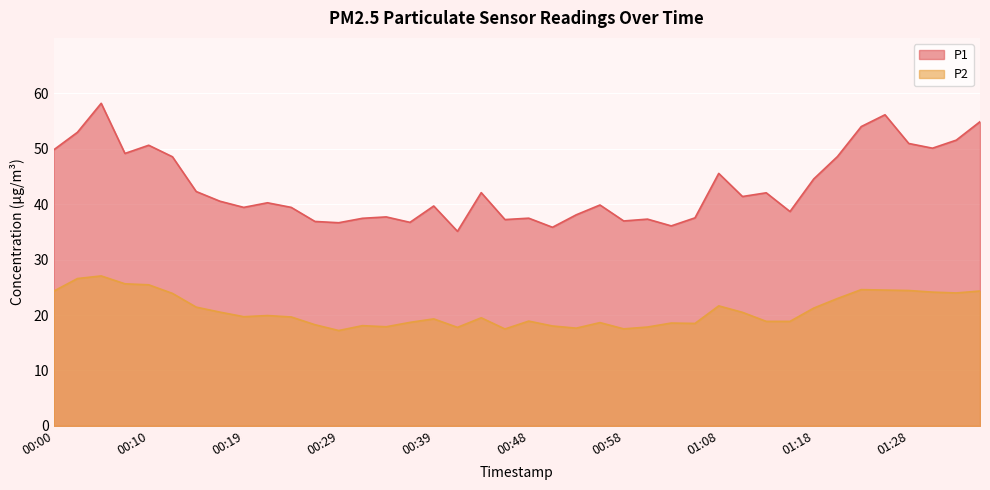

In P2, how many points are lower than both neighbors (excluding endpoints)?

9